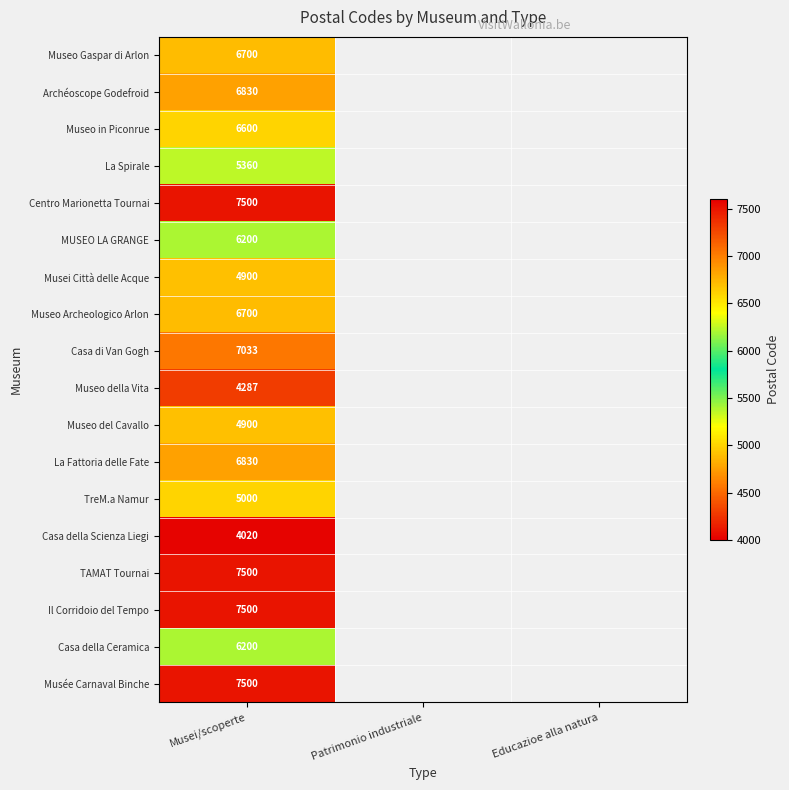

Is the value of La Spirale at Musei/scoperte greater than the value of Casa della Ceramica at Musei/scoperte?

No